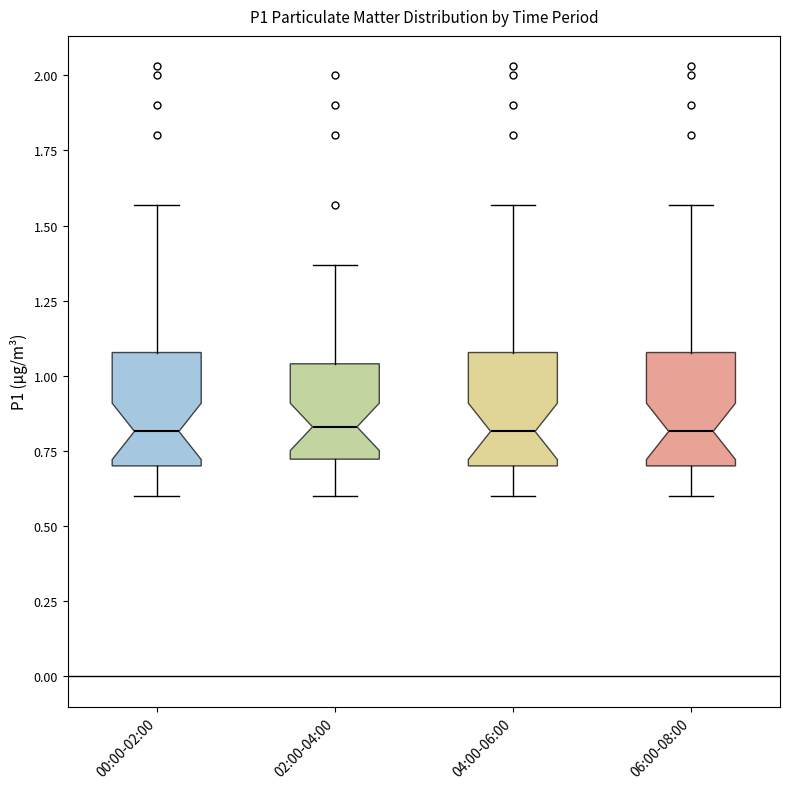

Reading left to right, read every box against the y-axis: the position of its median line, the range the box covers, and the ends of its whiskers. The values are not printed on the chart, so give them approximately, as read against the axis.

00:00-02:00: median 0.80, box 0.70 to 1.10, whiskers 0.60 to 1.55
02:00-04:00: median 0.85, box 0.70 to 1.05, whiskers 0.60 to 1.35
04:00-06:00: median 0.80, box 0.70 to 1.10, whiskers 0.60 to 1.55
06:00-08:00: median 0.80, box 0.70 to 1.10, whiskers 0.60 to 1.55